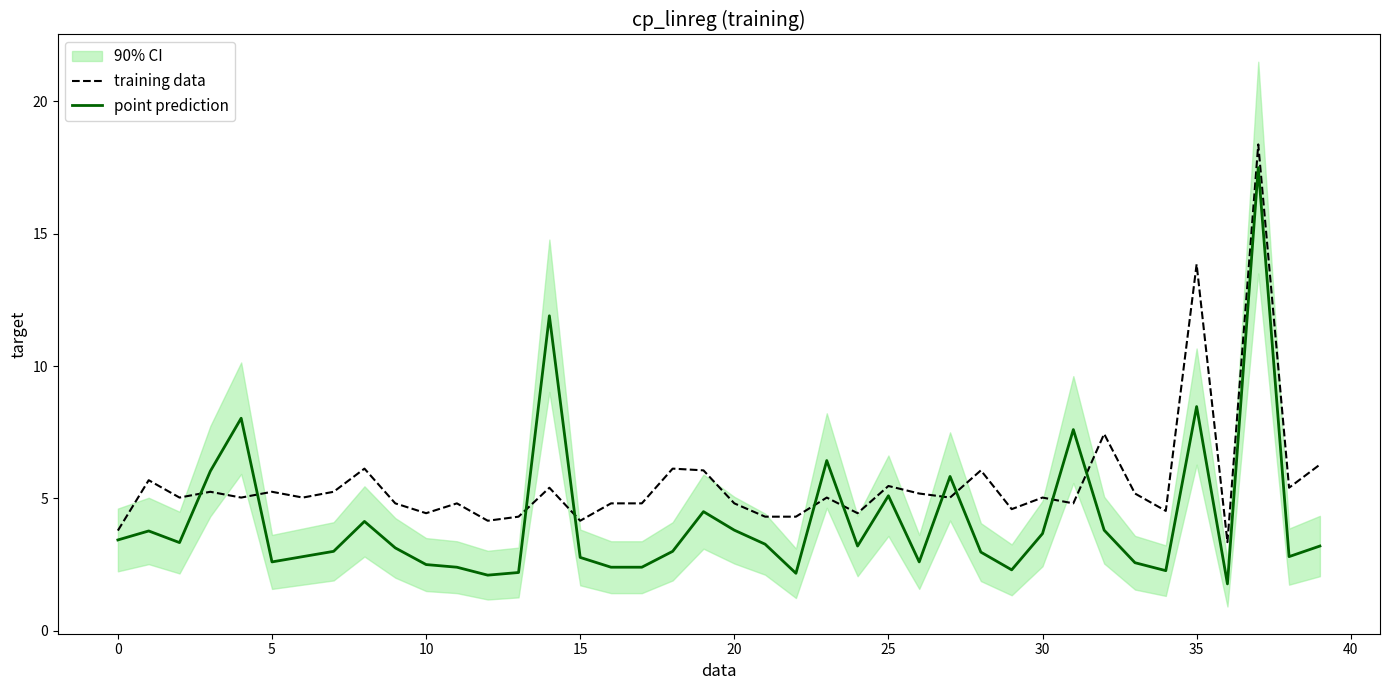

Reading left to right, transcribe all the data shown in this chart.

training data: 3.8	5.7	5.0	5.2	5.0	5.2	5.0	5.2	6.1	4.8	4.4	4.8	4.2	4.3	5.4	4.2	4.8	4.8	6.1	6.1	4.8	4.3	4.3	5.0	4.4	5.5	5.2	5.0	6.1	4.6	5.0	4.8	7.4	5.2	4.5	13.8	3.3	18.4	5.4	6.3
point prediction: 3.4	3.8	3.3	6.0	8.0	2.6	2.8	3.0	4.1	3.1	2.5	2.4	2.1	2.2	11.9	2.8	2.4	2.4	3.0	4.5	3.8	3.3	2.2	6.4	3.2	5.1	2.6	5.8	3.0	2.3	3.7	7.6	3.8	2.6	2.3	8.5	1.8	17.5	2.8	3.2